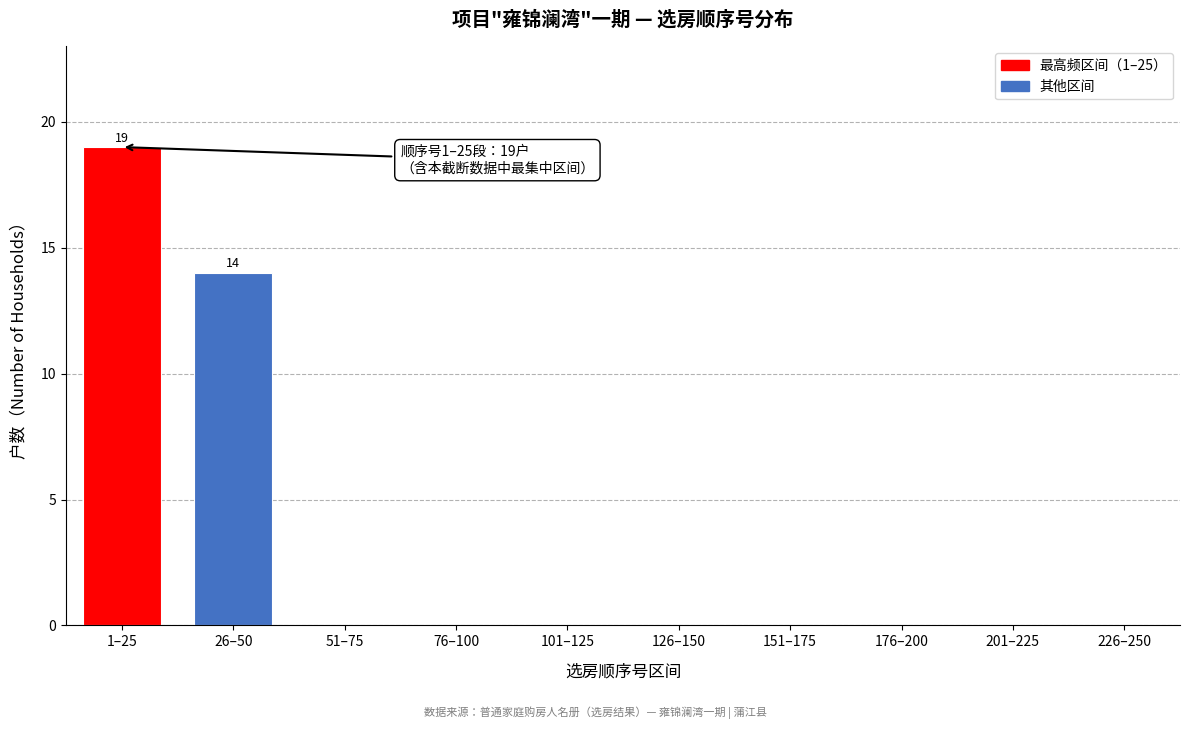

Reading right to left, transcribe all the data shown in this chart.

226–250=0	201–225=0	176–200=0	151–175=0	126–150=0	101–125=0	76–100=0	51–75=0	26–50=14	1–25=19